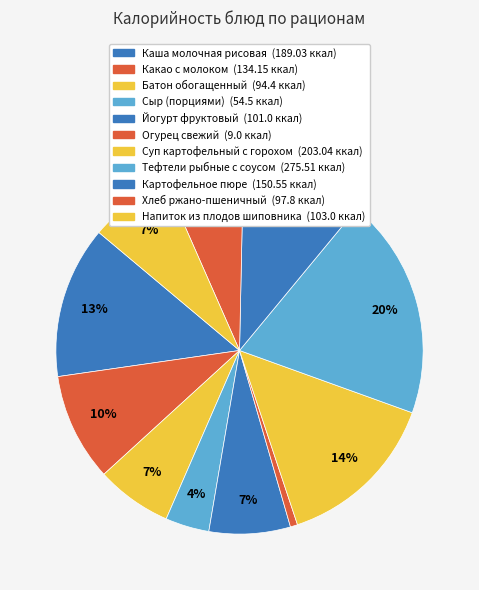

Count the number of slices in the pie.

11